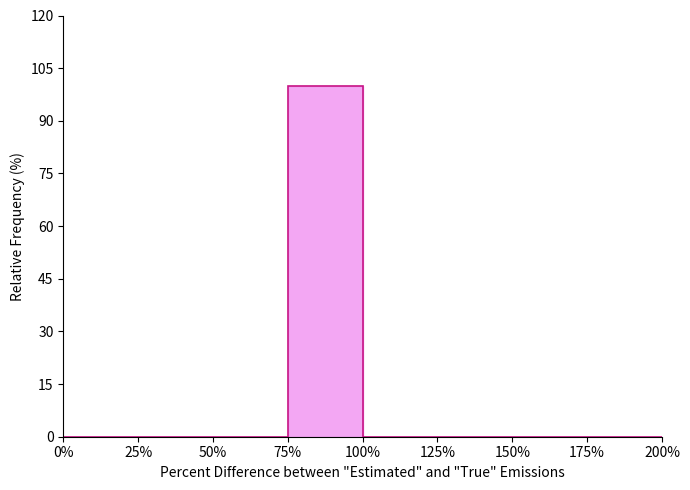

Reading left to right, list all the values displayed in this chart.

0%=0	25%=0	50%=0	75%=100	100%=0	125%=0	150%=0	175%=0